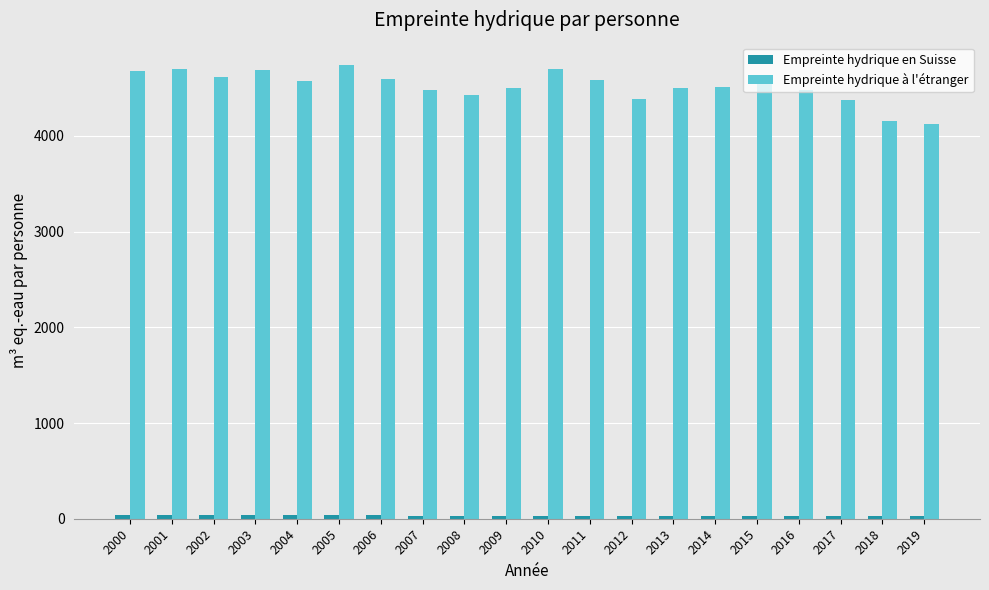

What is the difference between the maximum and minimum values in the Empreinte hydrique à l'étranger series?

613.5